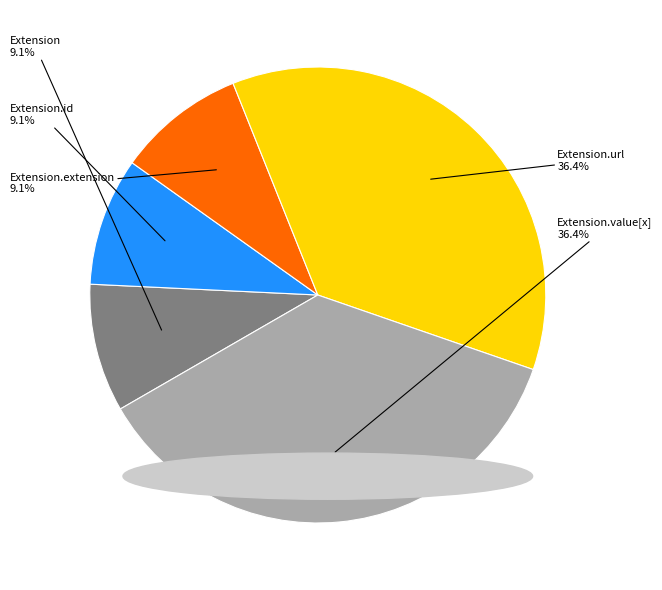

Count the number of slices in the pie.

5